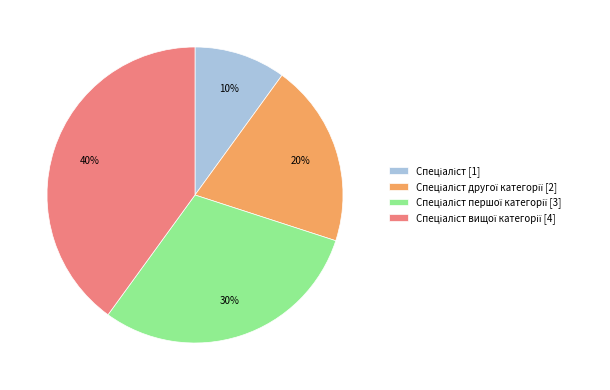

To the nearest percent, what is the difference between the largest and smallest slice percentages?

30%